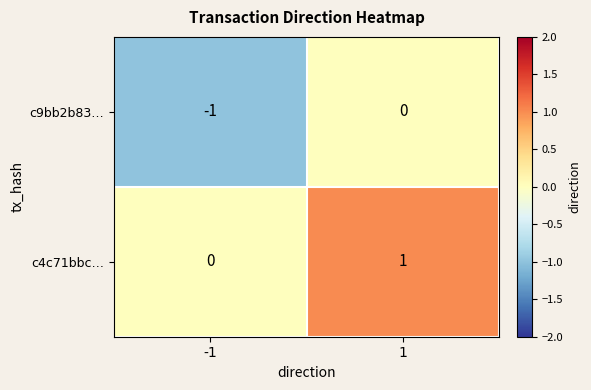

How many series are shown in this chart?

2